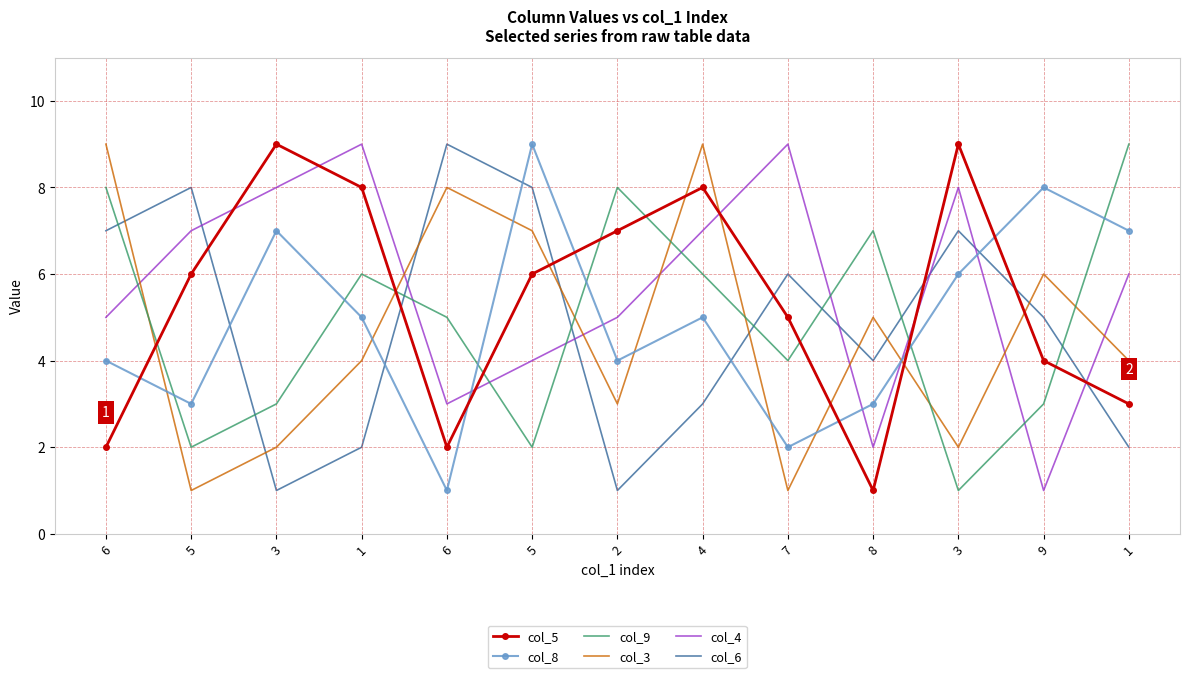

Read the col_6 value at 3.

7